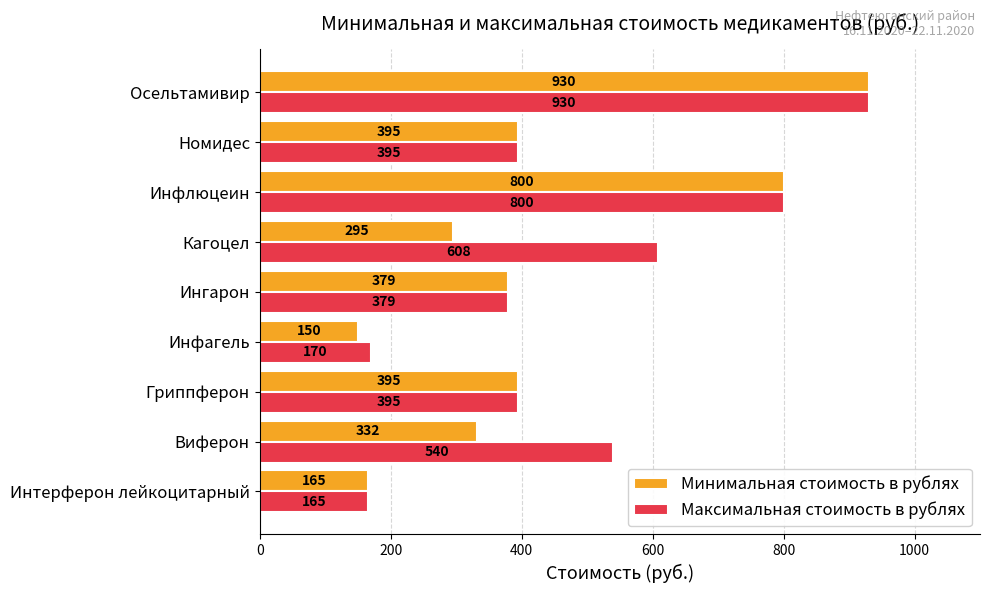

Which category has the highest value in the Минимальная стоимость в рублях series?

Осельтамивир